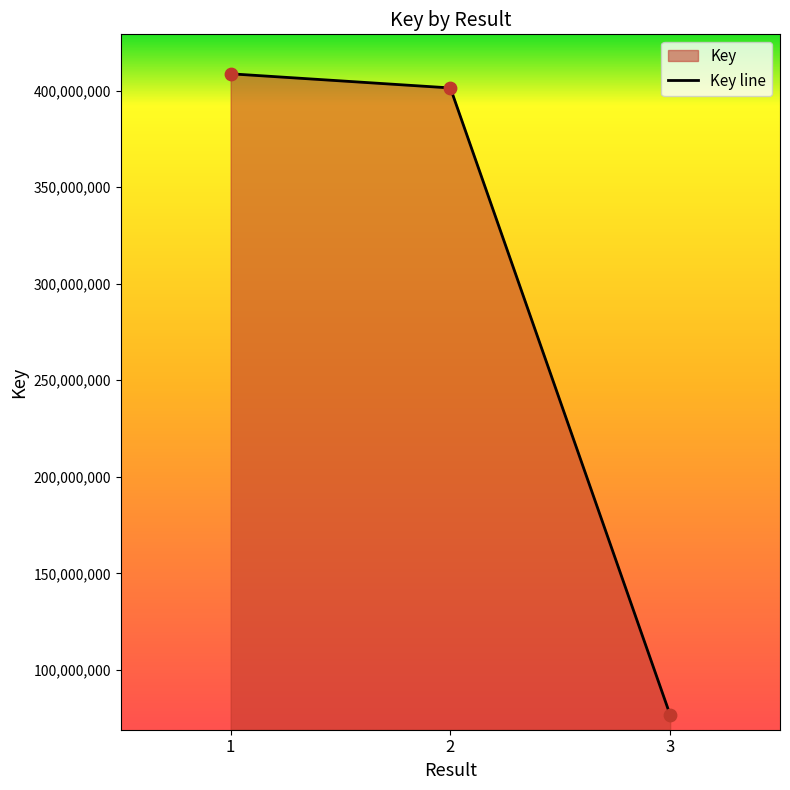

Approximately how many times larger is the value at 1 compared to 3?

5.3